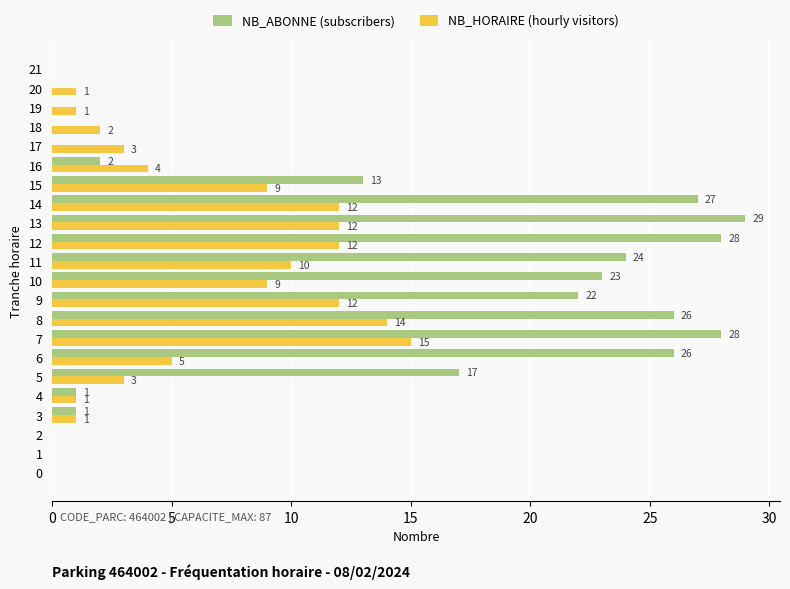

How many distinct data groups are displayed?

2